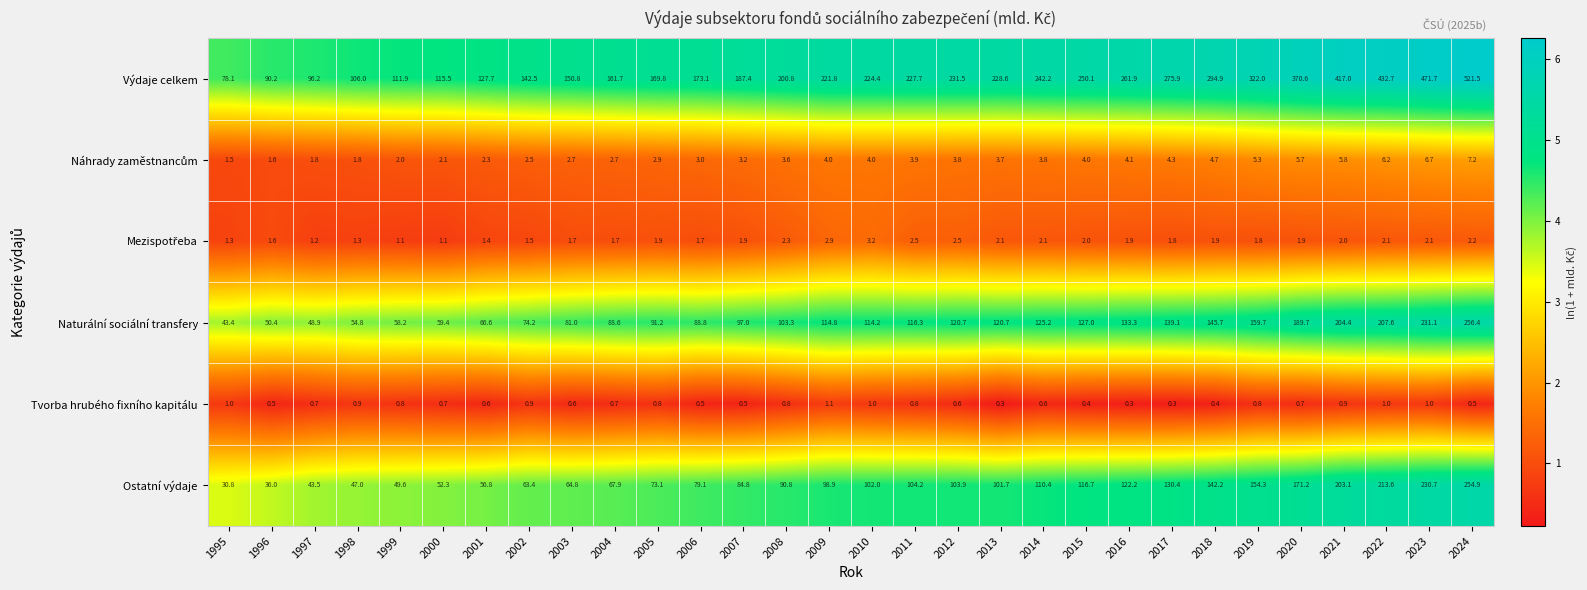

Which series has the largest total across all categories?

Výdaje celkem